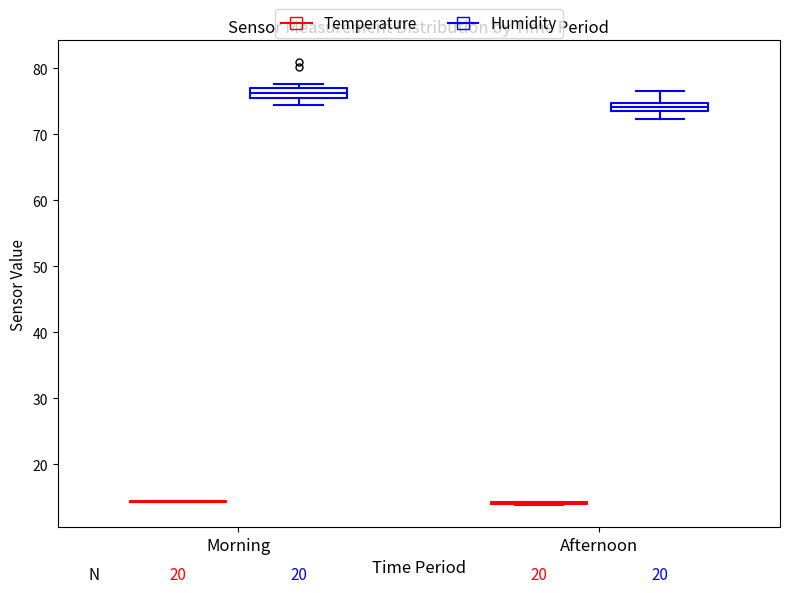

Where does the lower whisker of the box for Morning (Humidity) end on the y-axis? The values are not printed on the chart, so give them approximately, as read against the axis.

74